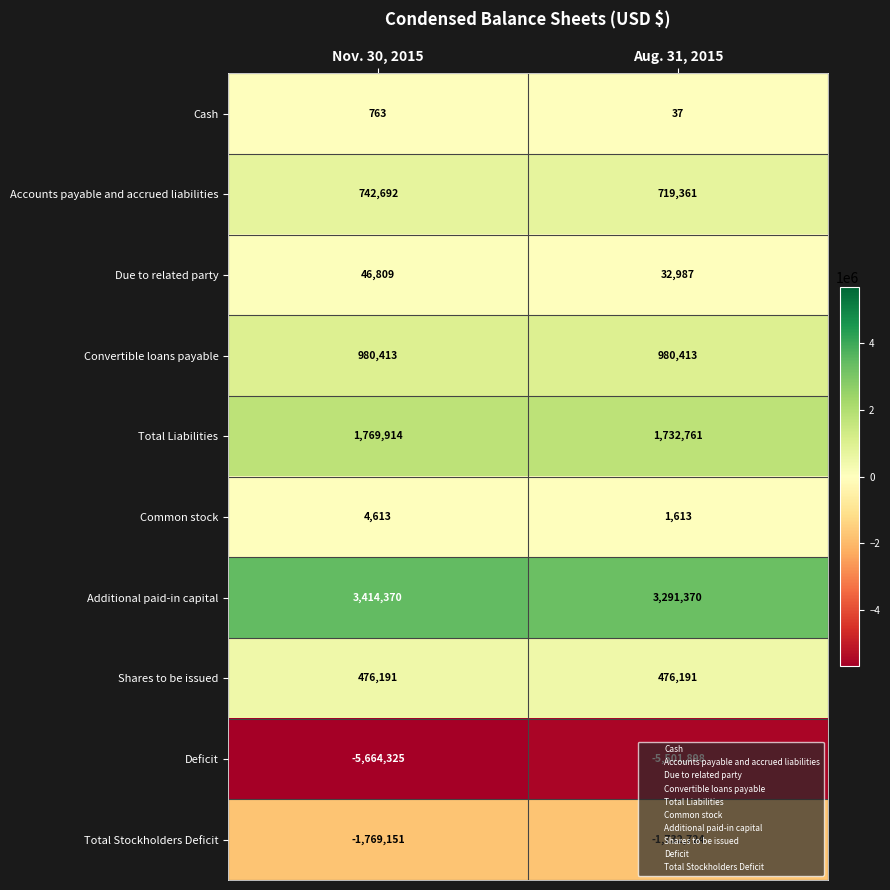

What is the total value across all series at Aug. 31, 2015?

111